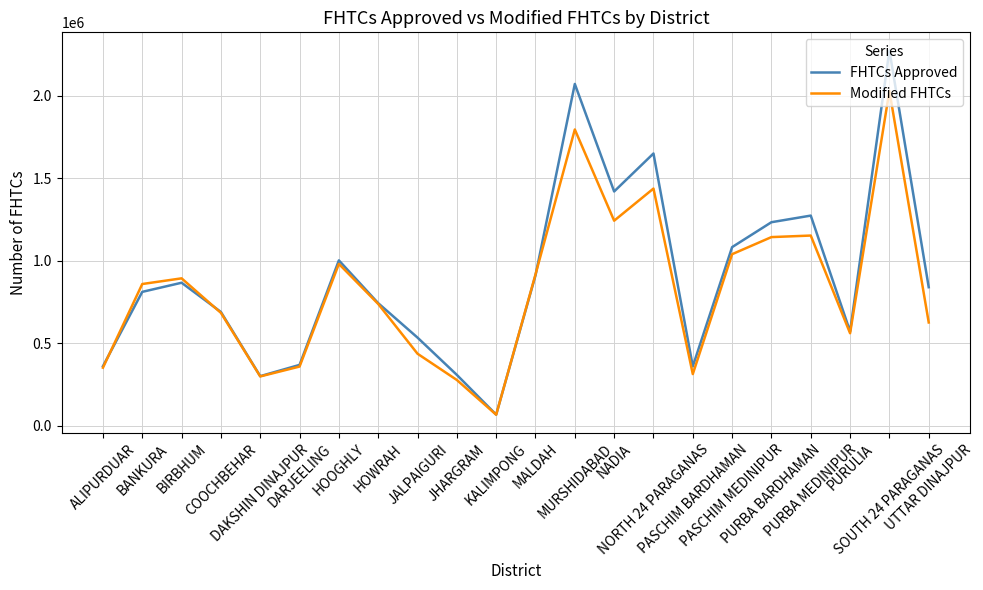

Which series has the largest range (max minus min)?

FHTCs Approved